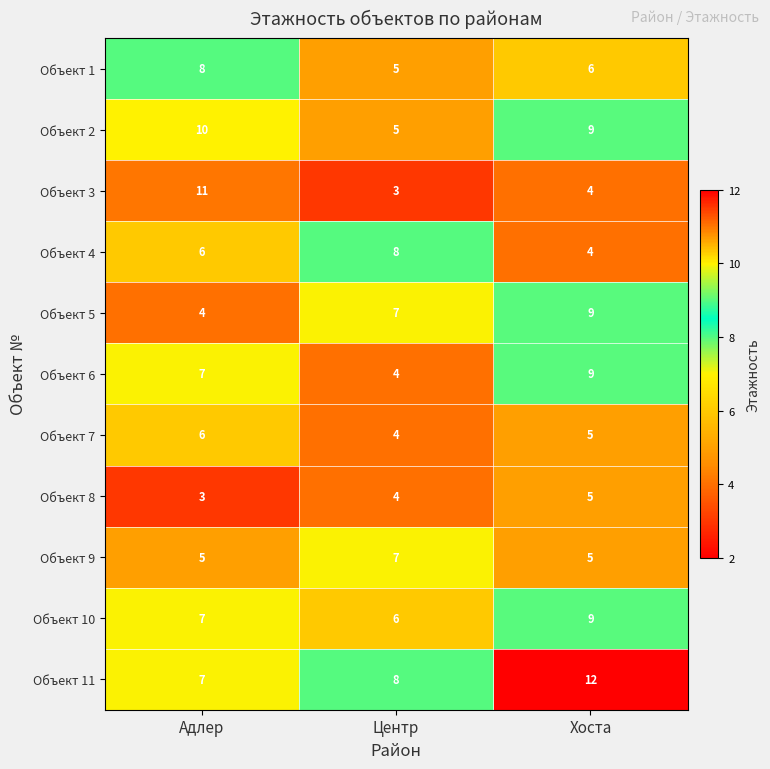

The Объект 4 series shows 6 at Хоста. True or false?

False